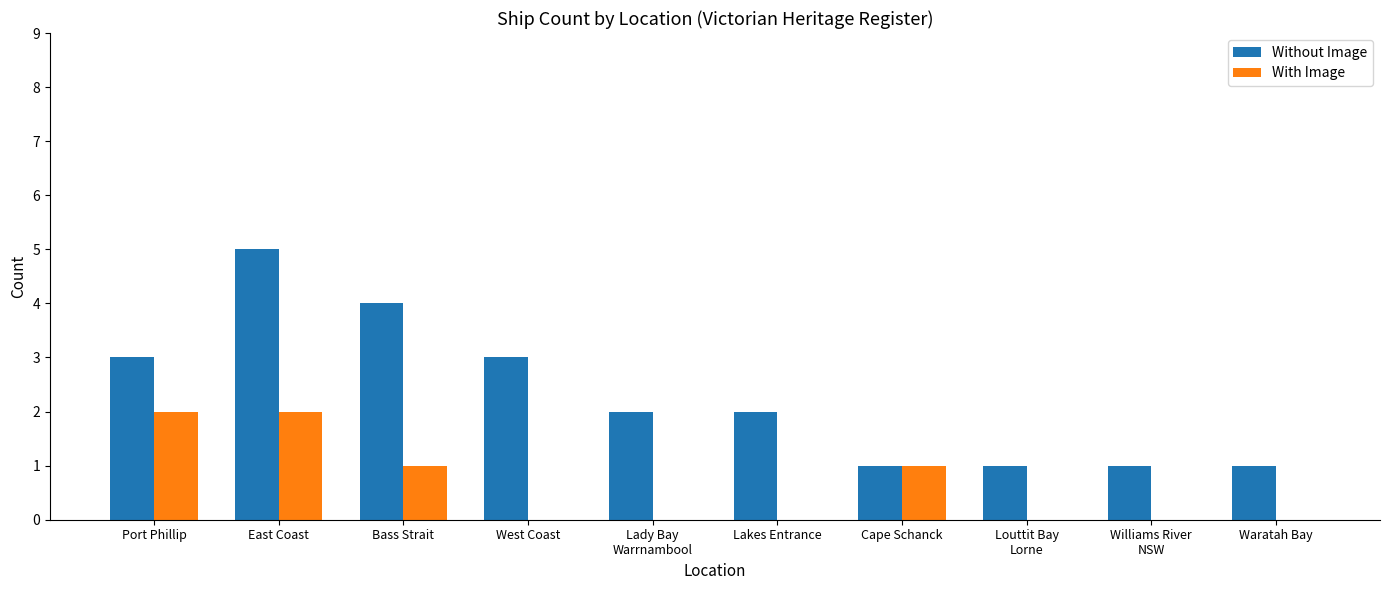

What is the sum of the Without Image values at Waratah Bay and West Coast?

4